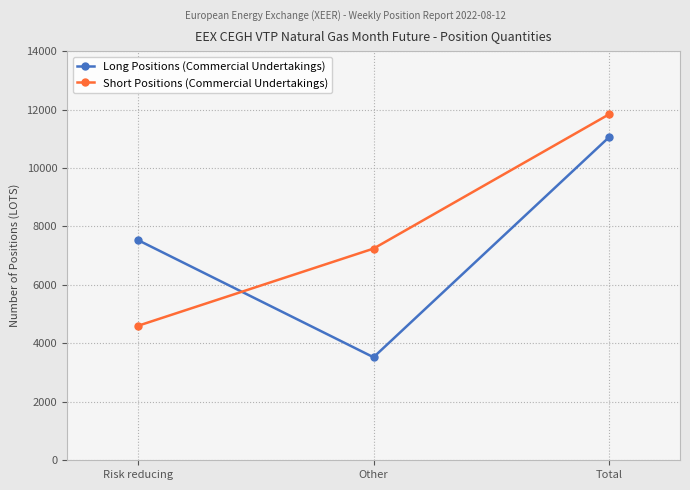

What is the difference between the second highest and minimum values in the Long Positions (Commercial Undertakings) series?

4012